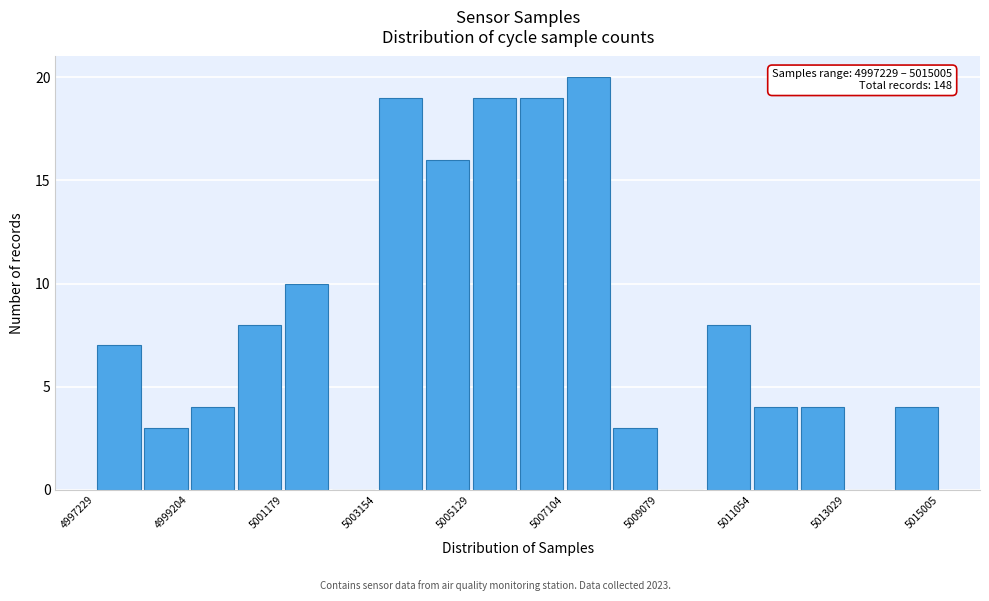

Over which range of the x-axis is the bar tallest?

5007200 to 5008000